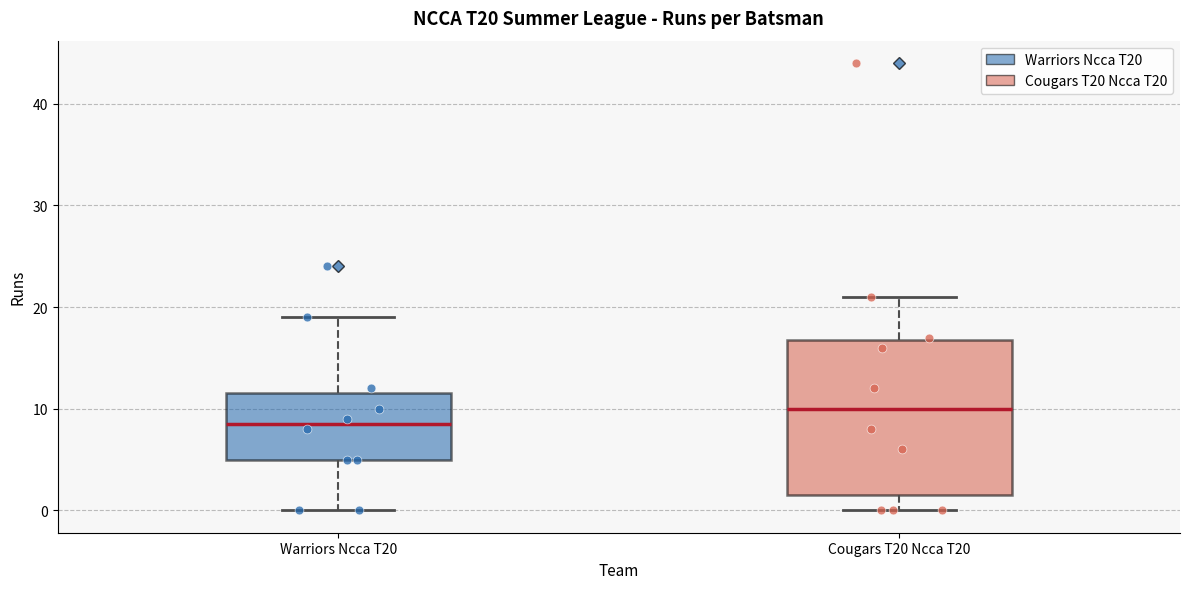

Where does the lower whisker of the box for Warriors Ncca T20 end on the y-axis? The values are not printed on the chart, so give them approximately, as read against the axis.

0